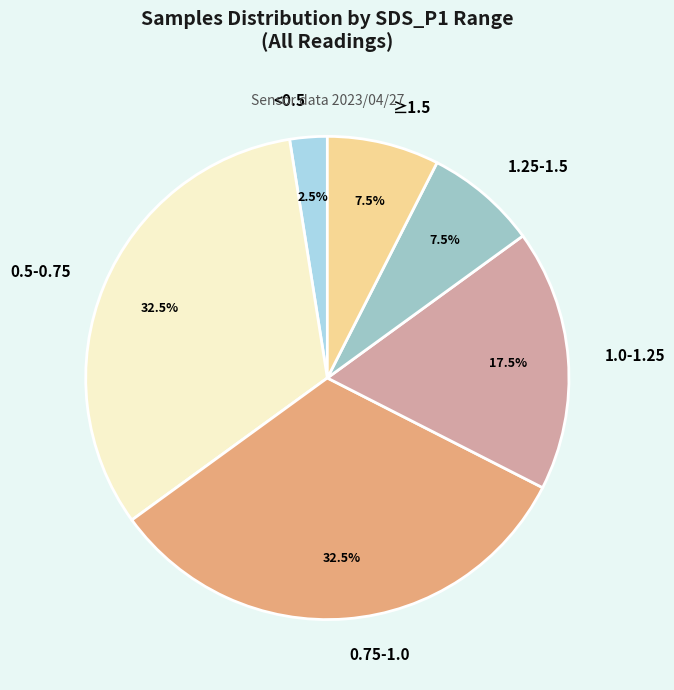

What is the ratio of the value at 1.0-1.25 to the value at ≥1.5?

2.3